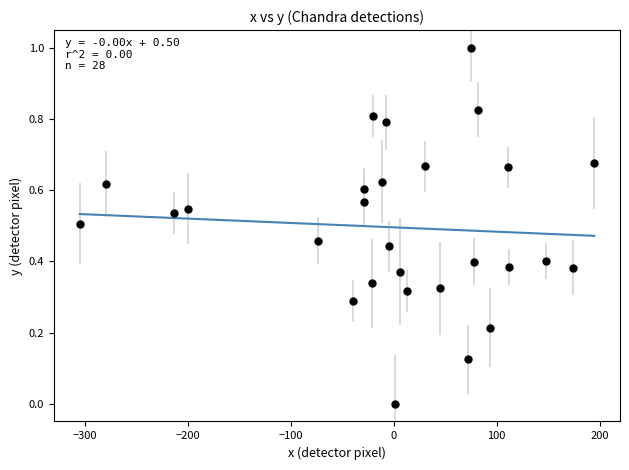

What is the range of Y values (max minus min)?

1.0